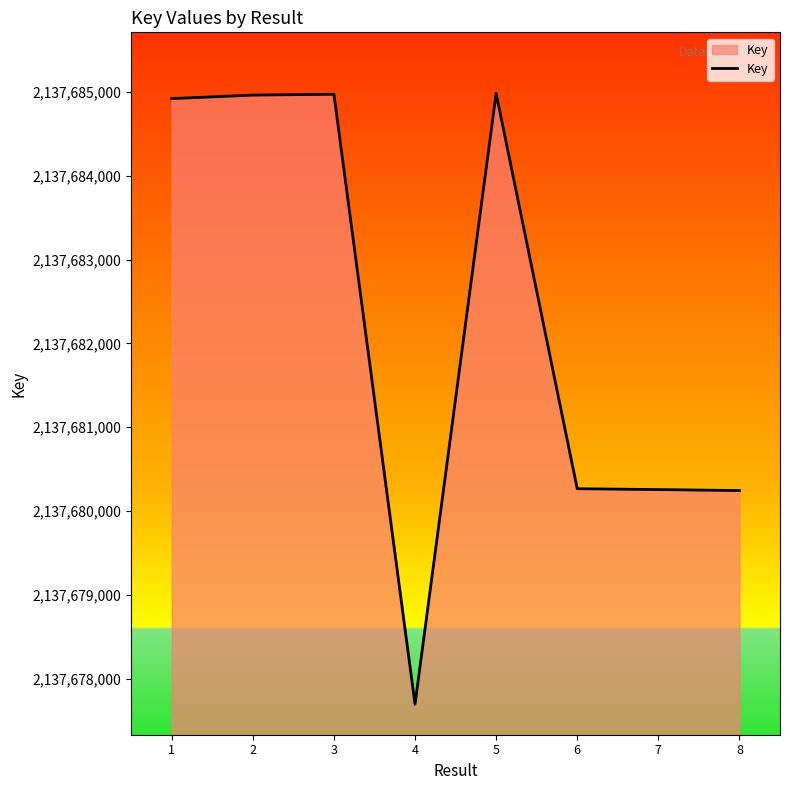

What is the greatest value displayed?

2137684985